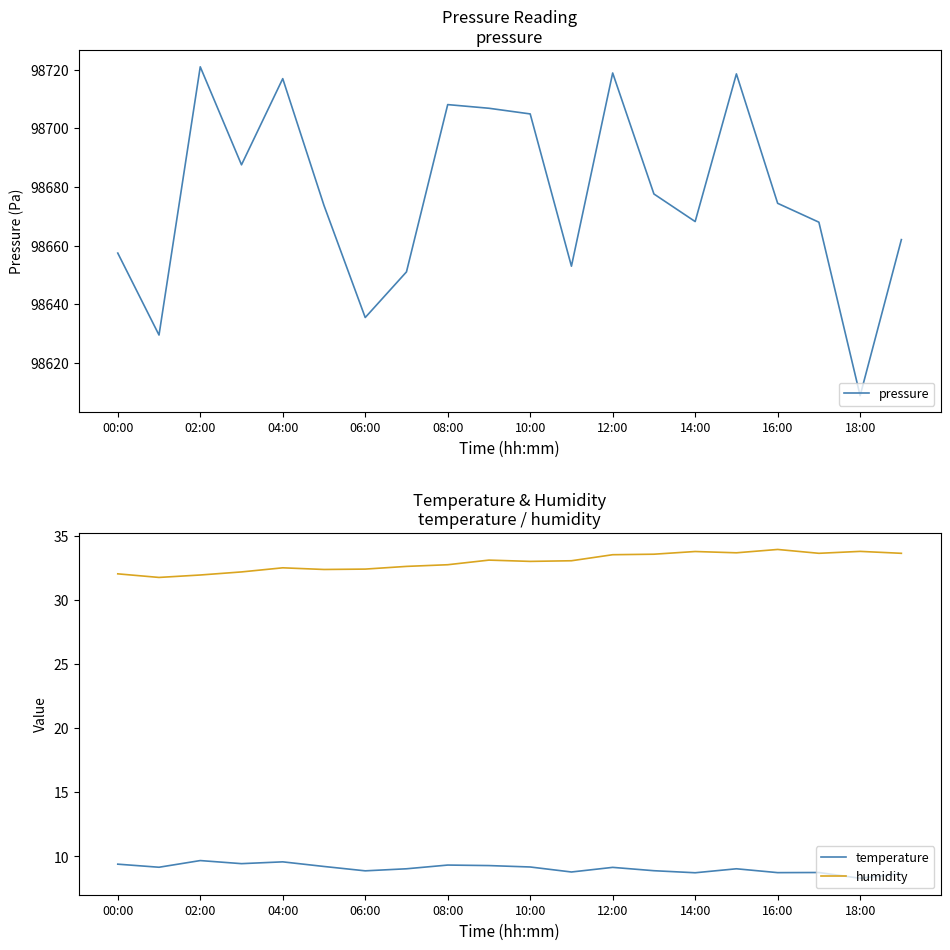

True or false: temperature and humidity cross at least once.

False